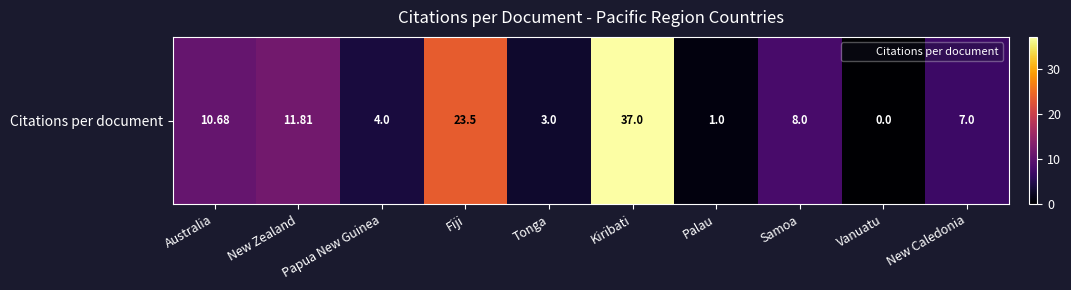

What is the difference between the values at New Zealand and New Caledonia?

4.8